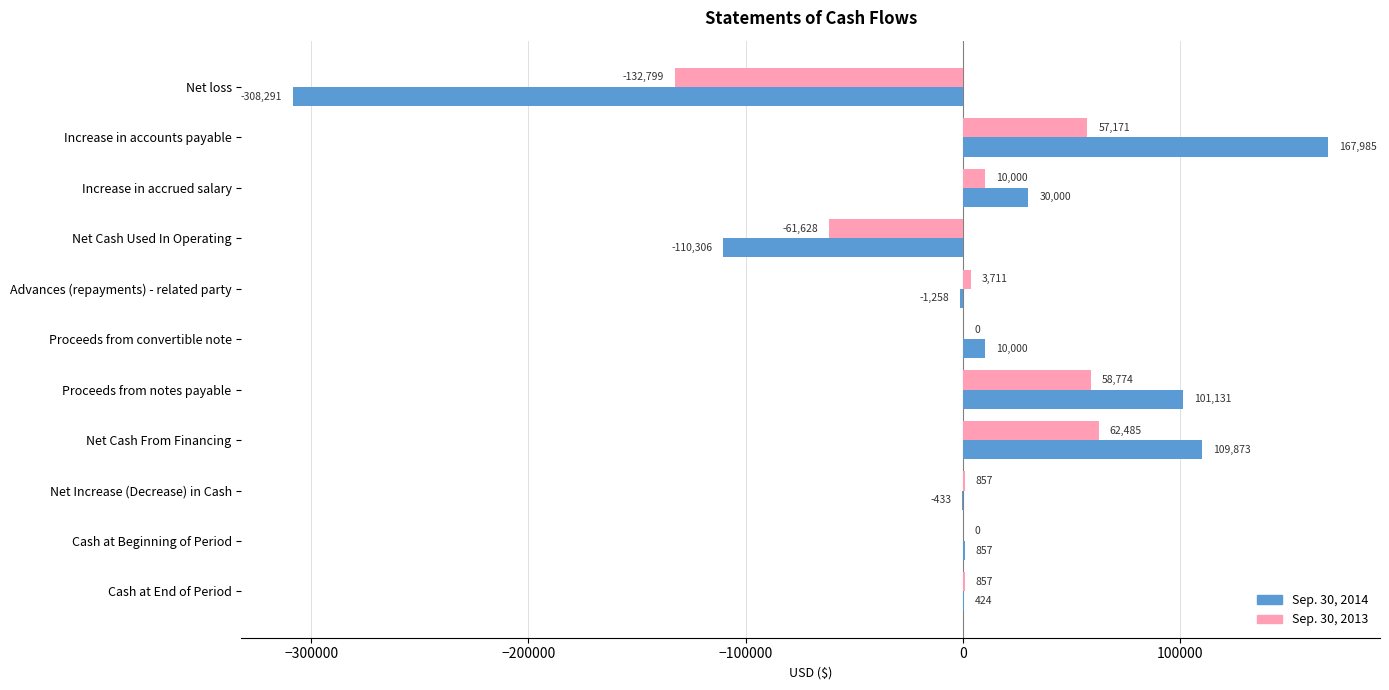

What is the total value across all series at Net Cash Used In Operating?

-171934